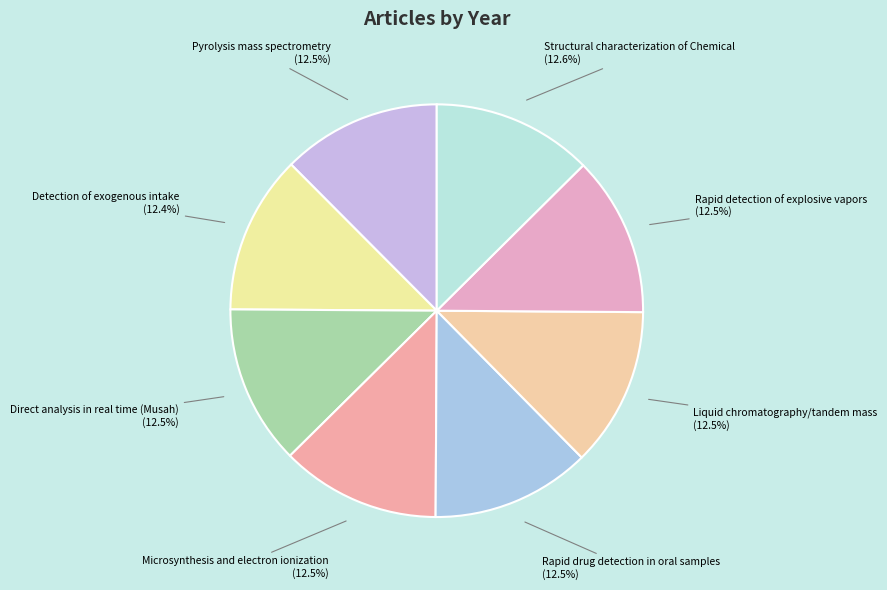

Is there a majority slice in this chart?

No